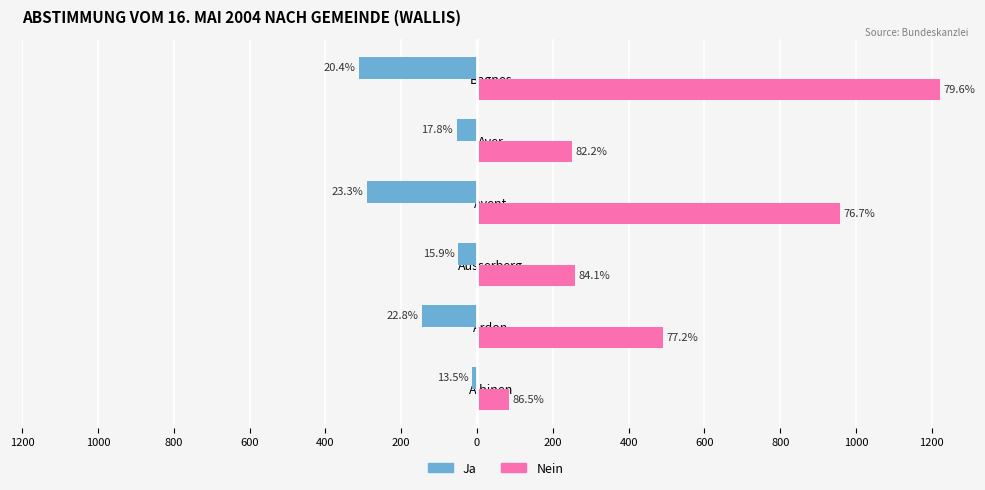

What are all the series names shown in the legend?

Ja, Nein